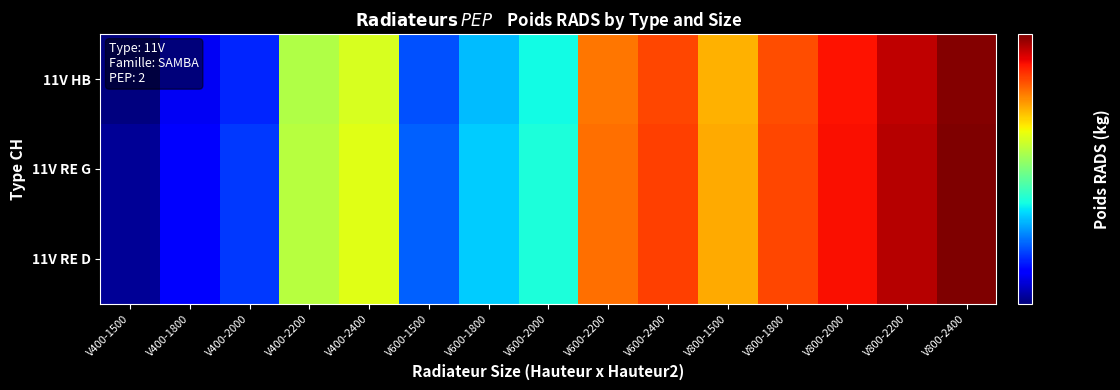

At which category is the sum across all series the highest?

V800-2400